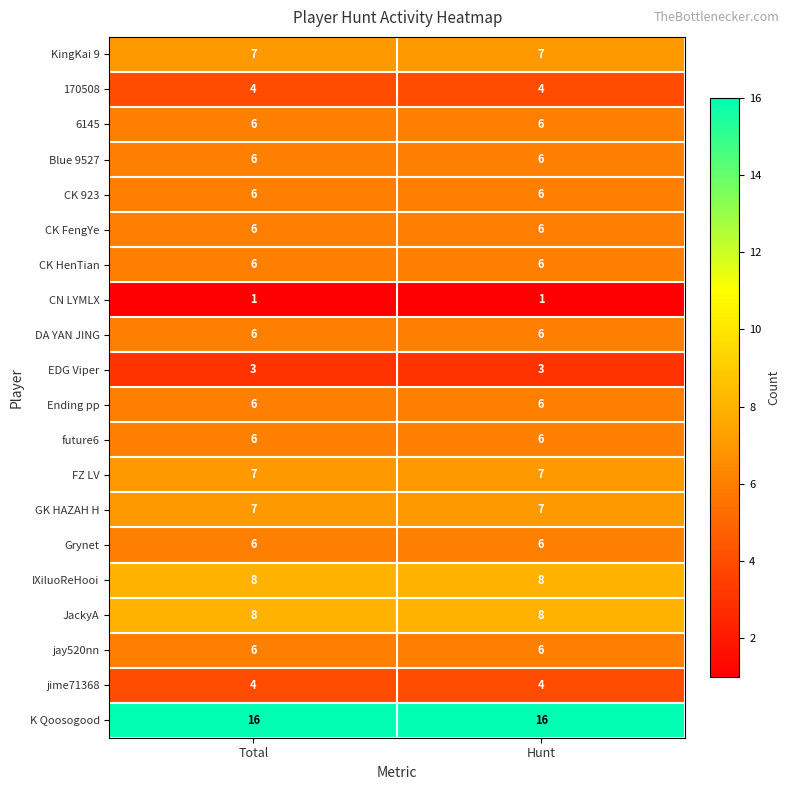

What is the average value of the future6 series?

6